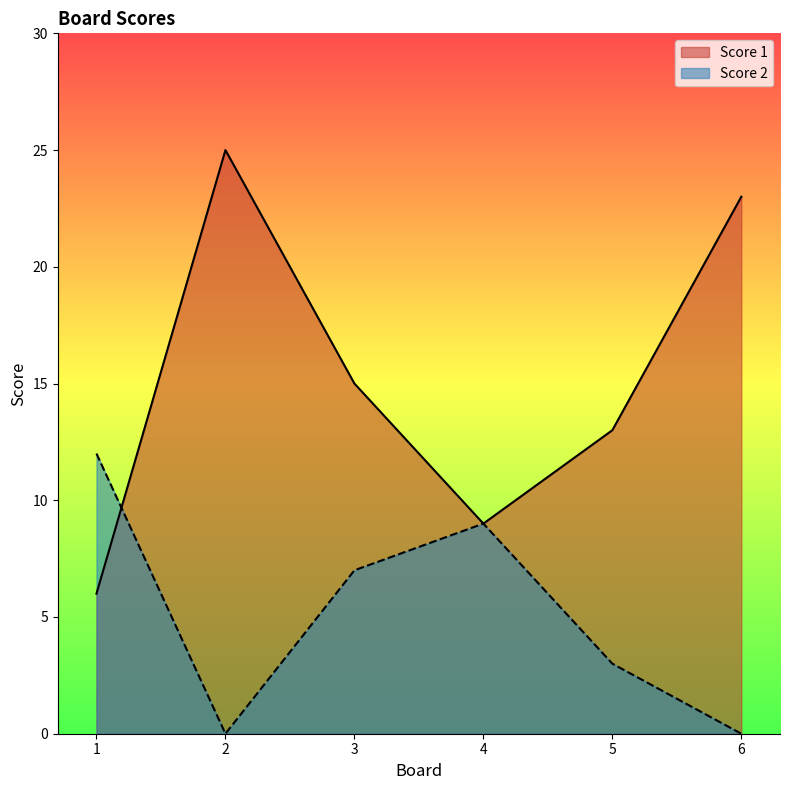

How many interior local peaks does the Score 2 series have?

1